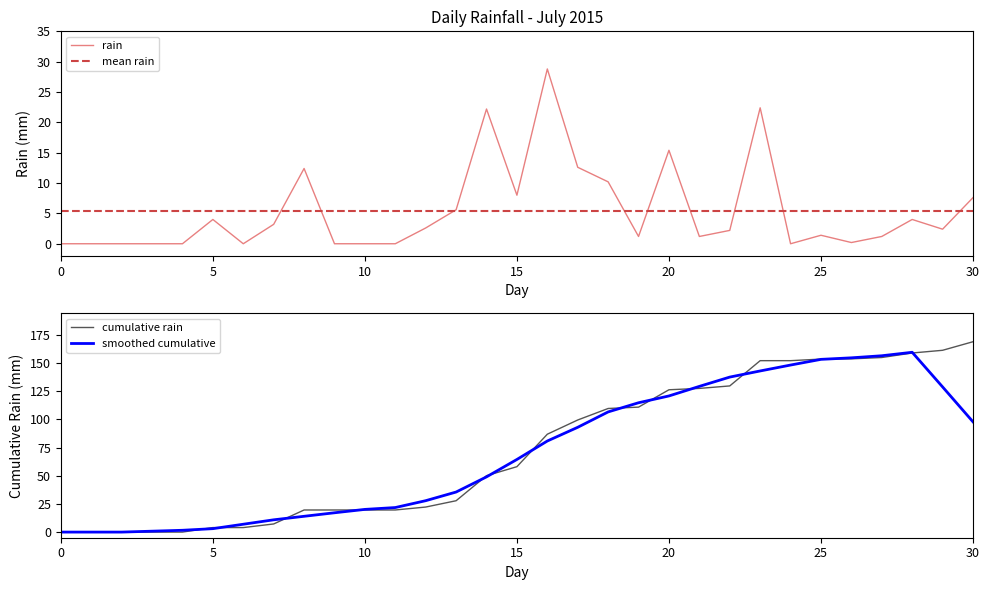

True or false: rain has a value of 4.0 at 5.

True